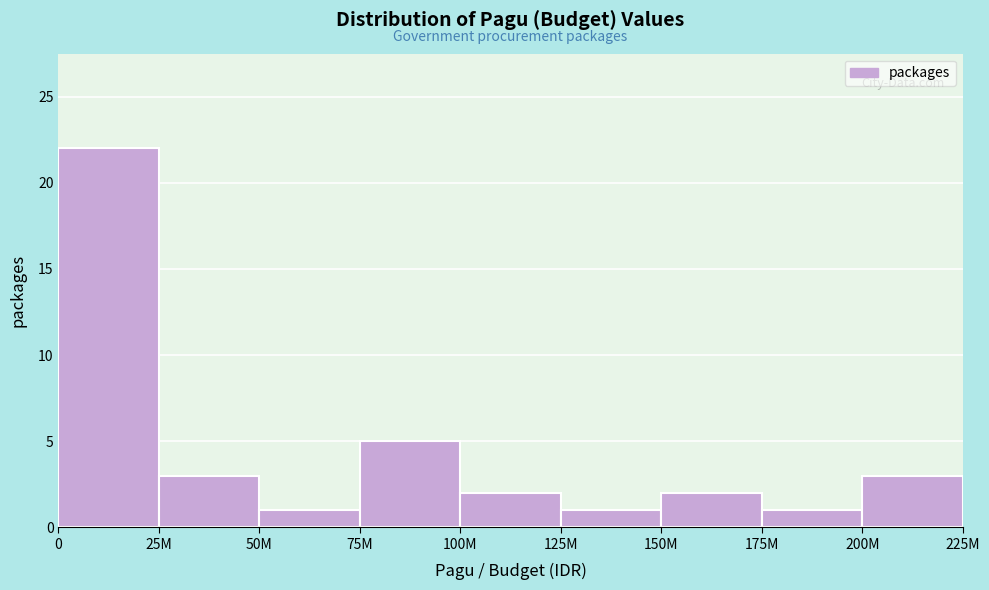

Reading right to left, transcribe all the data shown in this chart.

200M=3	175M=1	150M=2	125M=1	100M=2	75M=5	50M=1	25M=3	0=22